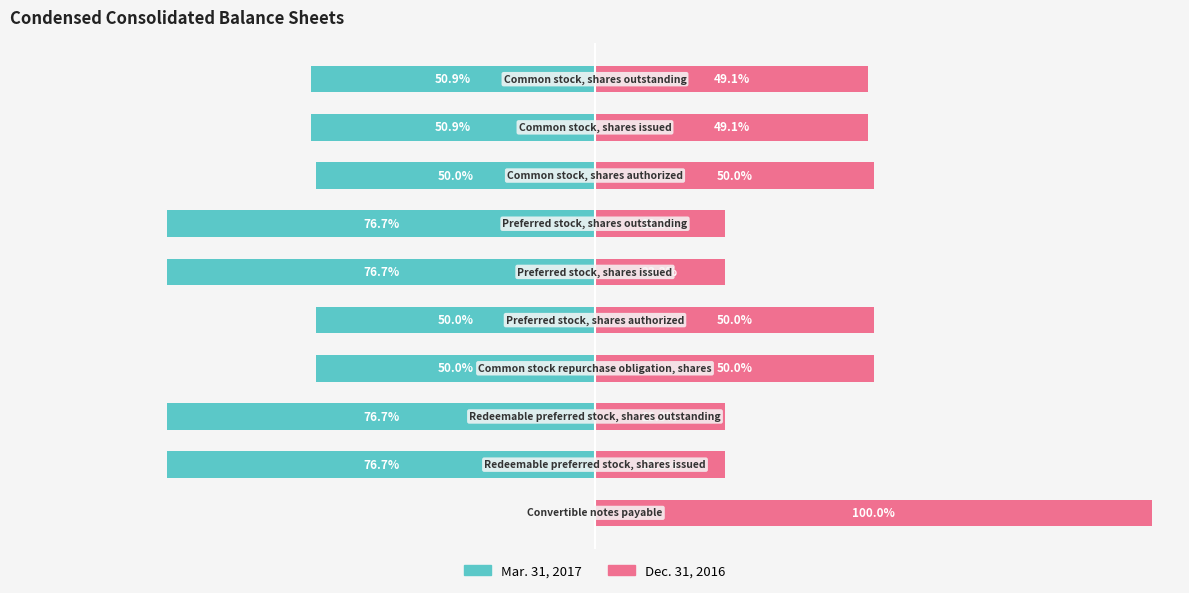

Reading left to right, list all the values displayed in this chart.

Mar. 31, 2017: 0.0	-76.7	-76.7	-50.0	-50.0	-76.7	-76.7	-50.0	-50.9	-50.9
Dec. 31, 2016: 100.0	23.3	23.3	50.0	50.0	23.3	23.3	50.0	49.1	49.1